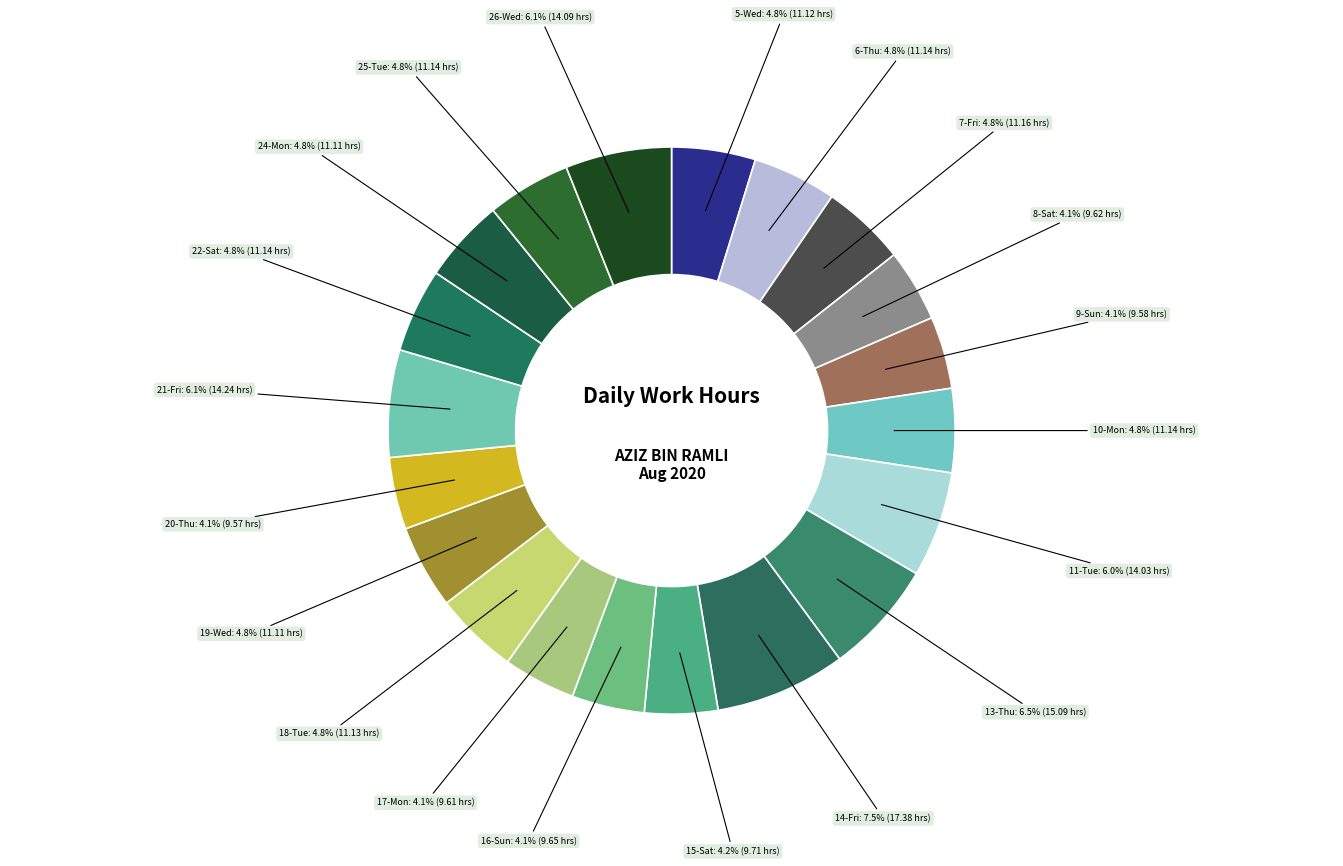

Count the number of slices in the pie.

20